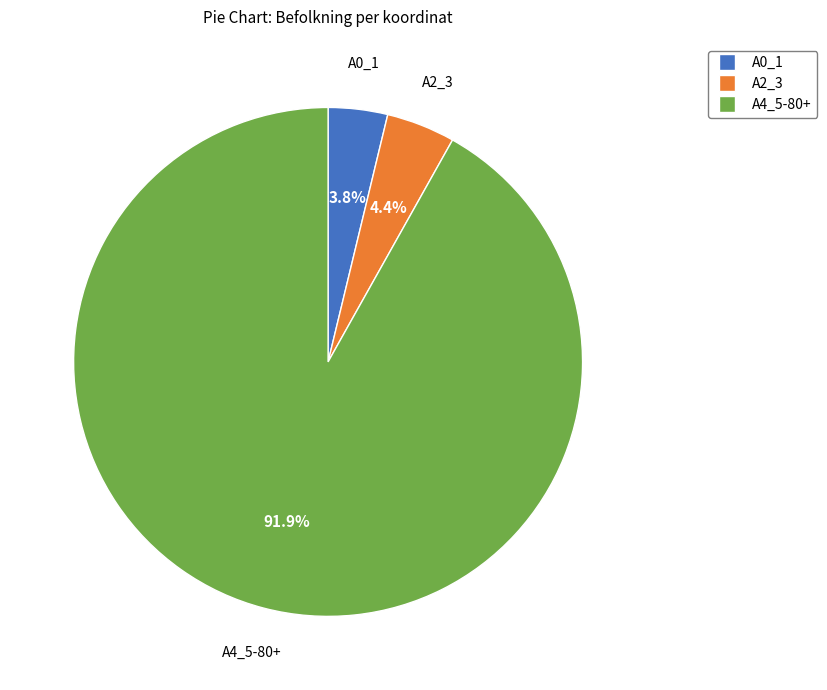

How many slices are in this pie chart?

3